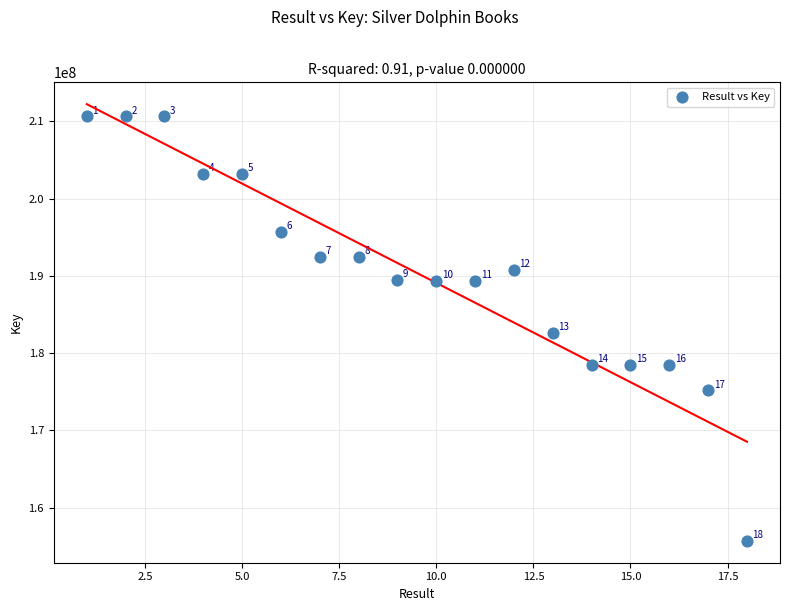

What Y value in the scatter plot is closest to 183182433?

182621425